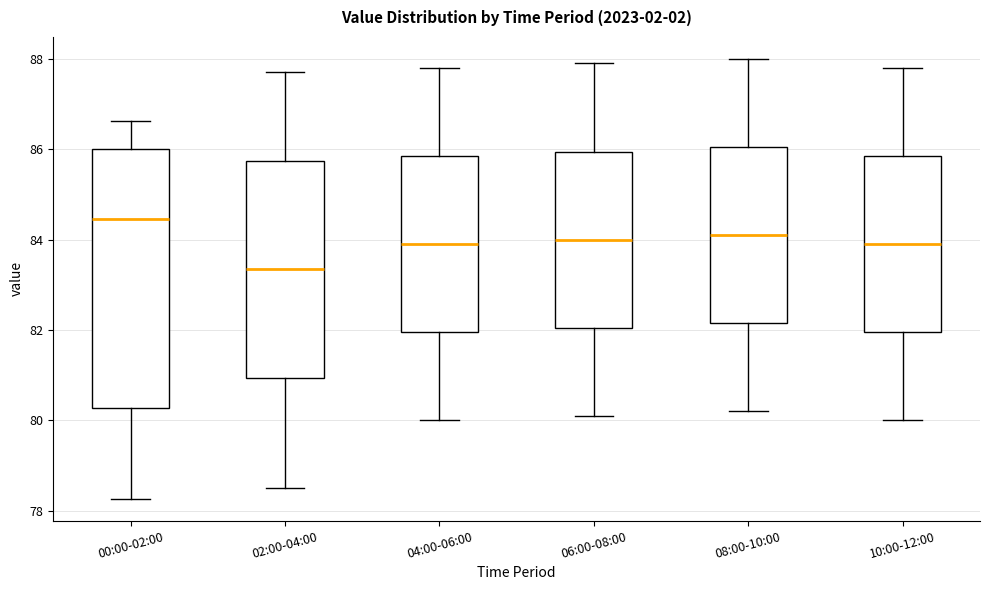

Which box's median line is the lowest?

02:00-04:00